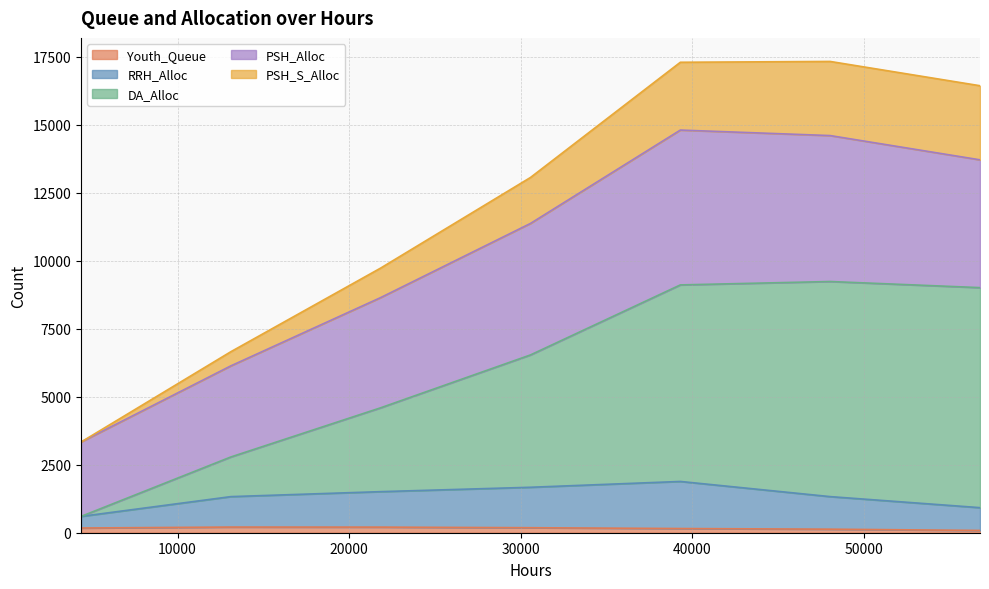

Where is RRH_Alloc nearest to the value 1243?

13104